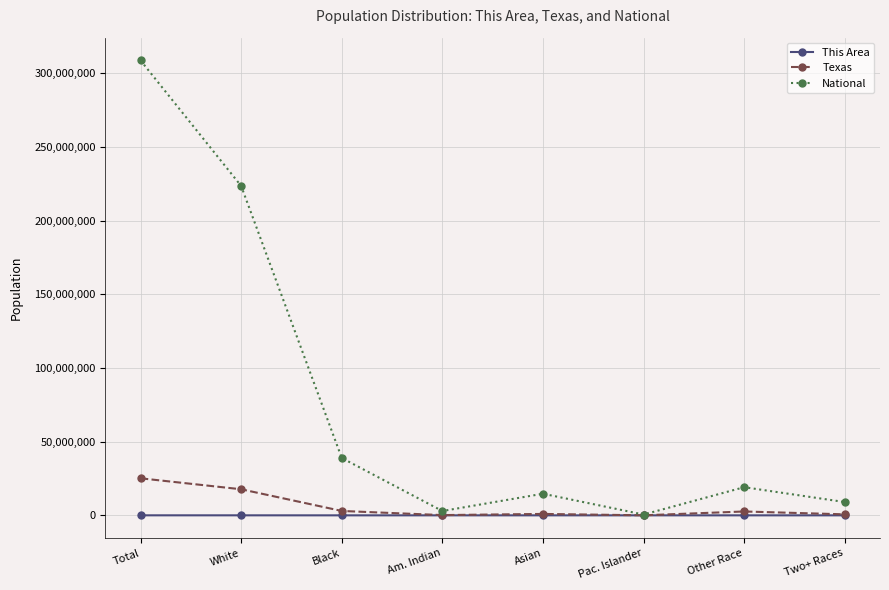

Does the chart display data point markers on the line(s)?

Yes